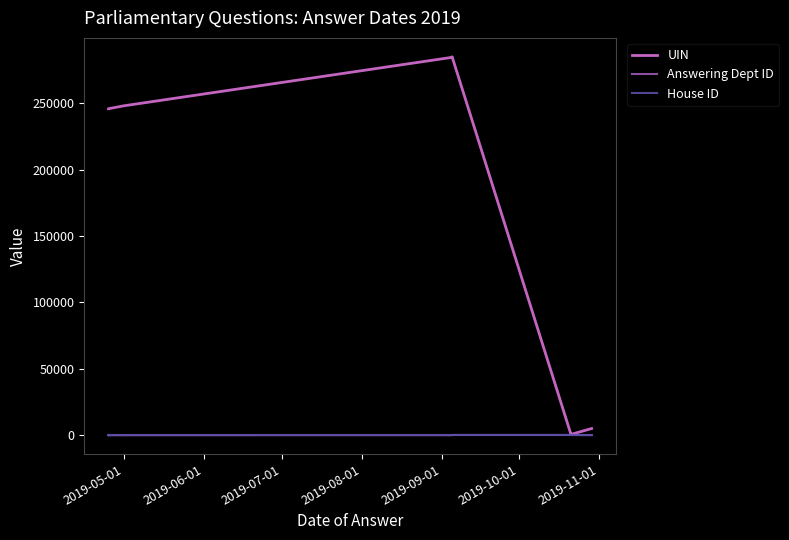

In UIN, how many points are lower than both neighbors (excluding endpoints)?

1